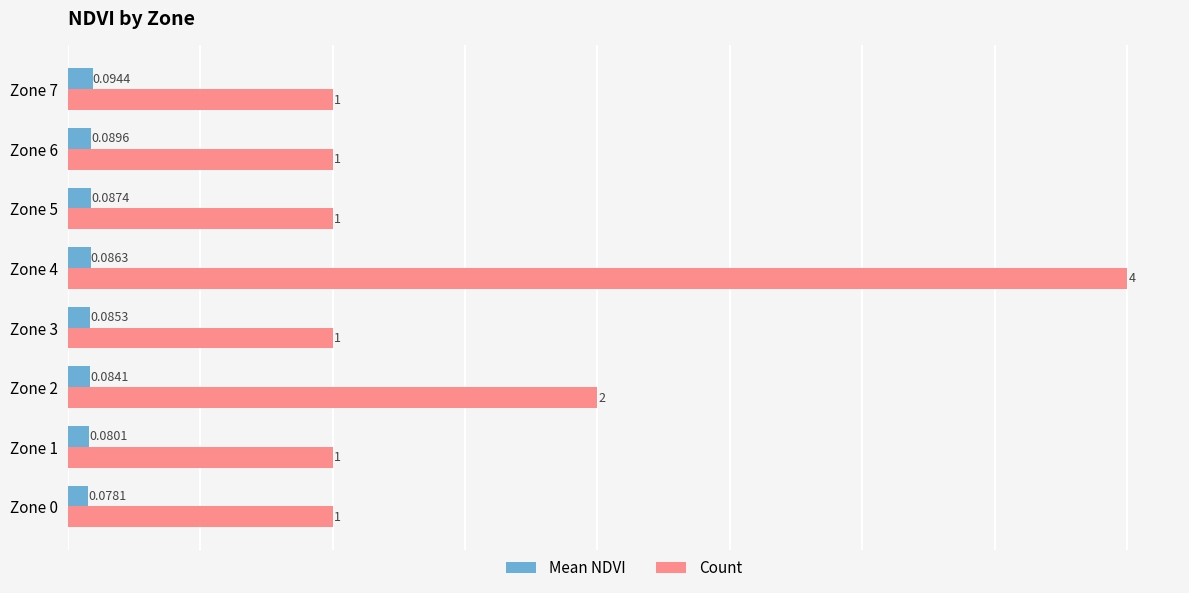

Which series has the largest range (max minus min)?

Count